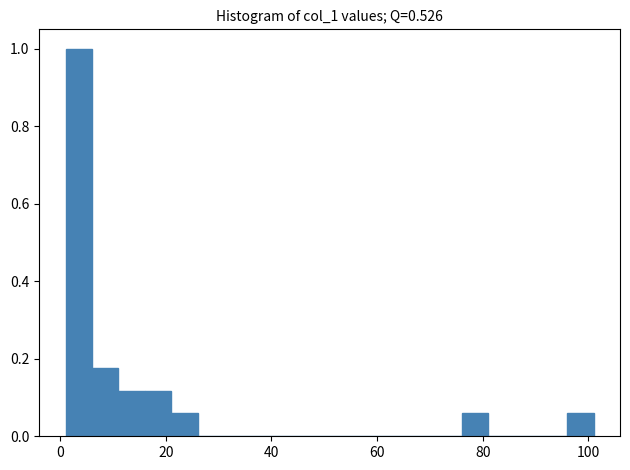

Around what value on the x-axis is the tallest bar? Give the approximate position of its centre, as read against the axis.

4